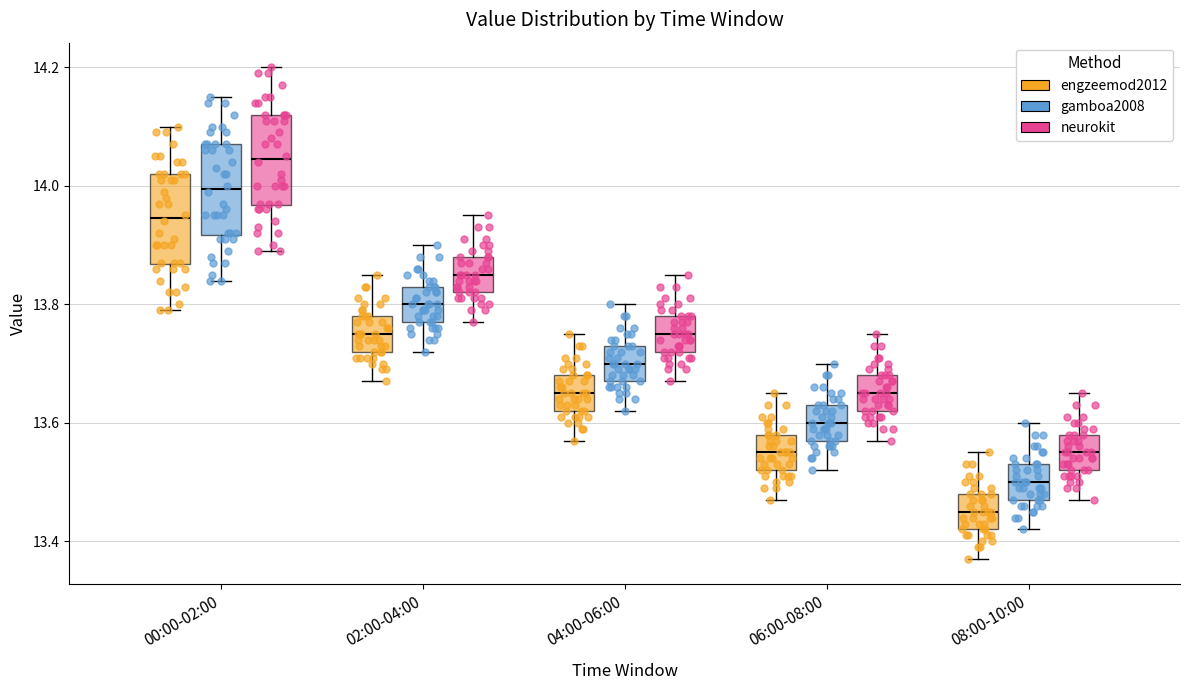

Reading left to right, transcribe this box plot: for each box, give where its median line is, the range the box spans, and where its two whiskers end, as read against the y-axis. The values are not printed on the chart, so give them approximately, as read against the axis.

00:00-02:00 (engzeemod2012): median 13.94, box 13.86 to 14.02, whiskers 13.80 to 14.10
00:00-02:00 (gamboa2008): median 14.00, box 13.92 to 14.08, whiskers 13.84 to 14.16
00:00-02:00 (neurokit): median 14.04, box 13.96 to 14.12, whiskers 13.90 to 14.20
02:00-04:00 (engzeemod2012): median 13.76, box 13.72 to 13.78, whiskers 13.68 to 13.86
02:00-04:00 (gamboa2008): median 13.80, box 13.78 to 13.84, whiskers 13.72 to 13.90
02:00-04:00 (neurokit): median 13.86, box 13.82 to 13.88, whiskers 13.78 to 13.96
04:00-06:00 (engzeemod2012): median 13.66, box 13.62 to 13.68, whiskers 13.58 to 13.76
04:00-06:00 (gamboa2008): median 13.70, box 13.68 to 13.74, whiskers 13.62 to 13.80
04:00-06:00 (neurokit): median 13.76, box 13.72 to 13.78, whiskers 13.68 to 13.86
06:00-08:00 (engzeemod2012): median 13.56, box 13.52 to 13.58, whiskers 13.48 to 13.66
06:00-08:00 (gamboa2008): median 13.60, box 13.58 to 13.64, whiskers 13.52 to 13.70
06:00-08:00 (neurokit): median 13.66, box 13.62 to 13.68, whiskers 13.58 to 13.76
08:00-10:00 (engzeemod2012): median 13.46, box 13.42 to 13.48, whiskers 13.38 to 13.56
08:00-10:00 (gamboa2008): median 13.50, box 13.48 to 13.54, whiskers 13.42 to 13.60
08:00-10:00 (neurokit): median 13.56, box 13.52 to 13.58, whiskers 13.48 to 13.66